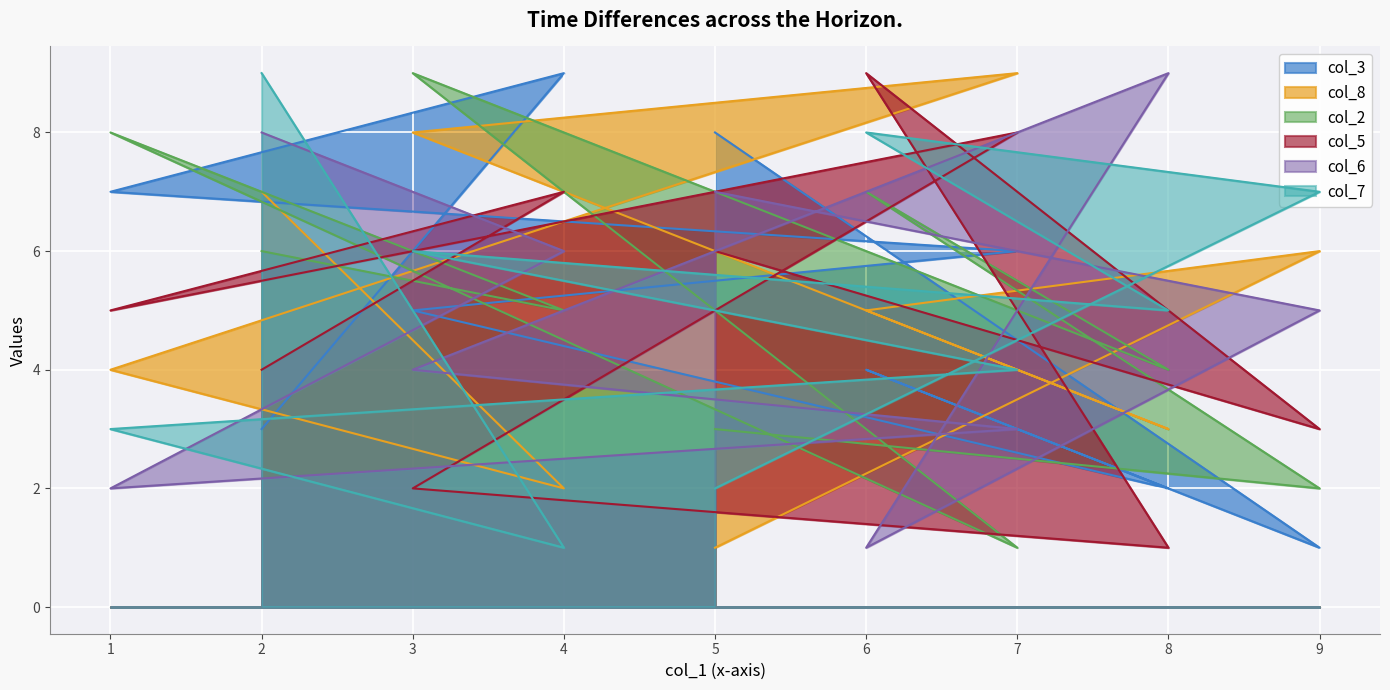

List the series in order of their peak value, lowest first.

col_3, col_8, col_2, col_5, col_6, col_7